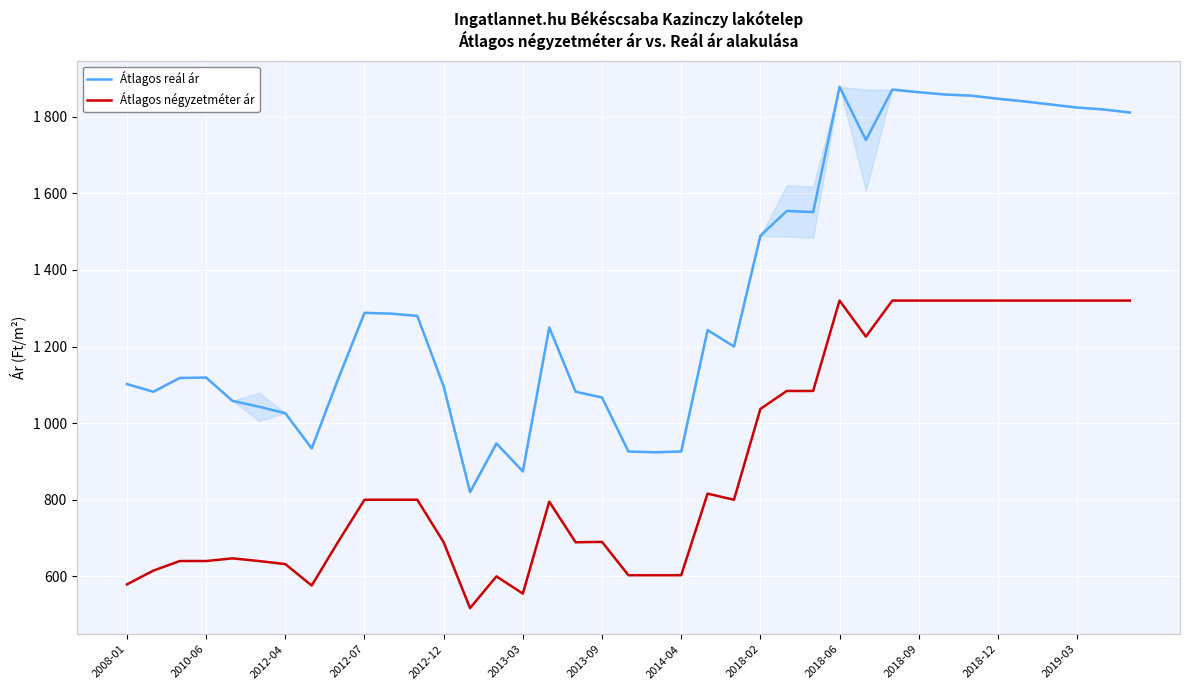

Does the chart display data point markers on the line(s)?

No